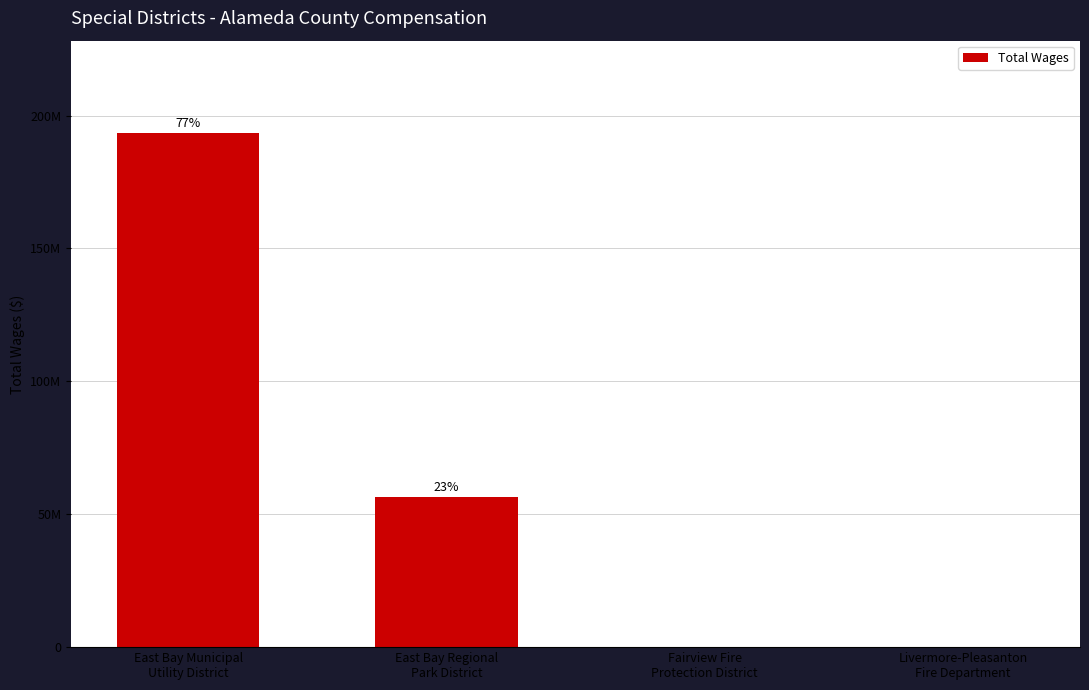

What is the average value?

62483631